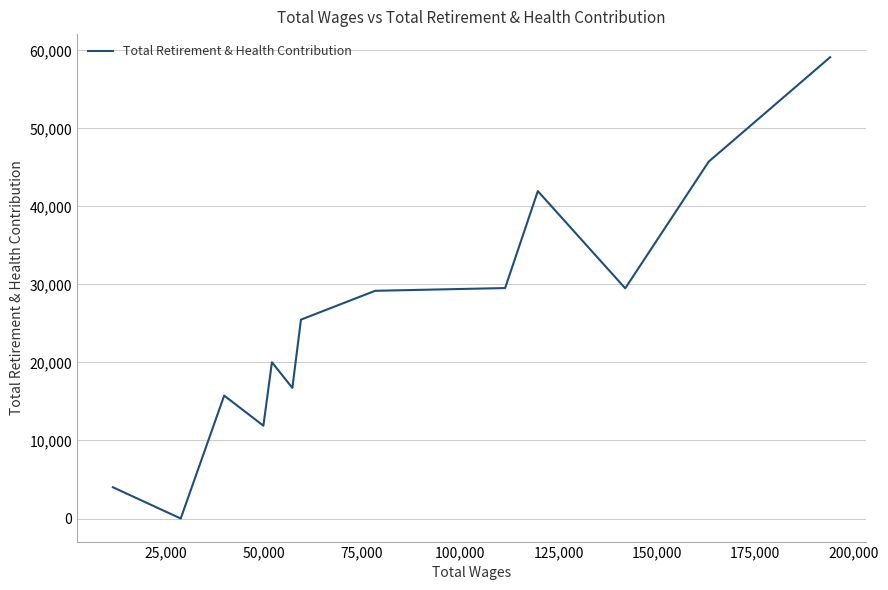

What is the maximum value shown in the chart?

59123